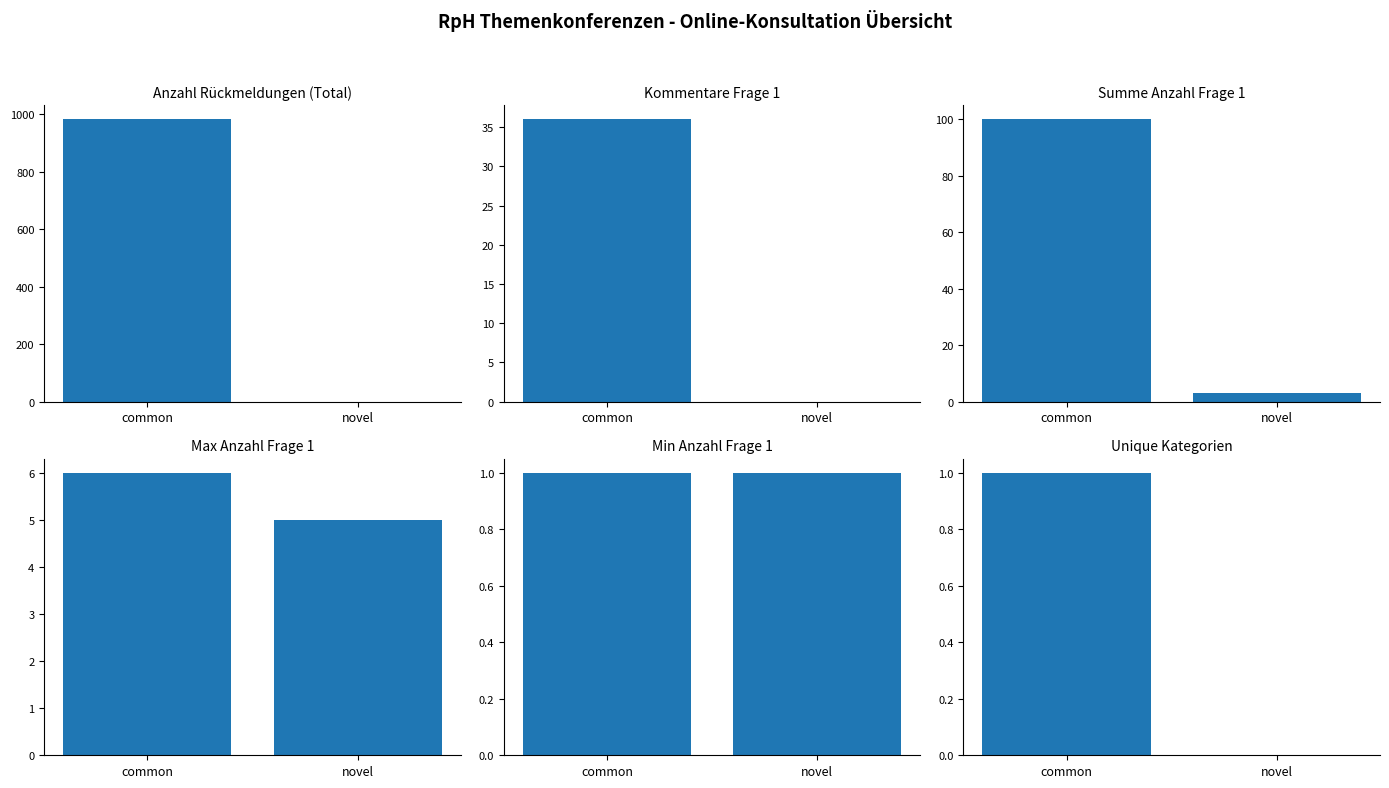

Reading left to right, list all the values displayed in this chart.

Anzahl Rückmeldungen (Total): common=982	novel=0
Kommentare Frage 1: common=36	novel=0
Summe Anzahl Frage 1: common=100	novel=3
Max Anzahl Frage 1: common=6	novel=5
Min Anzahl Frage 1: common=1	novel=1
Unique Kategorien: common=1	novel=0